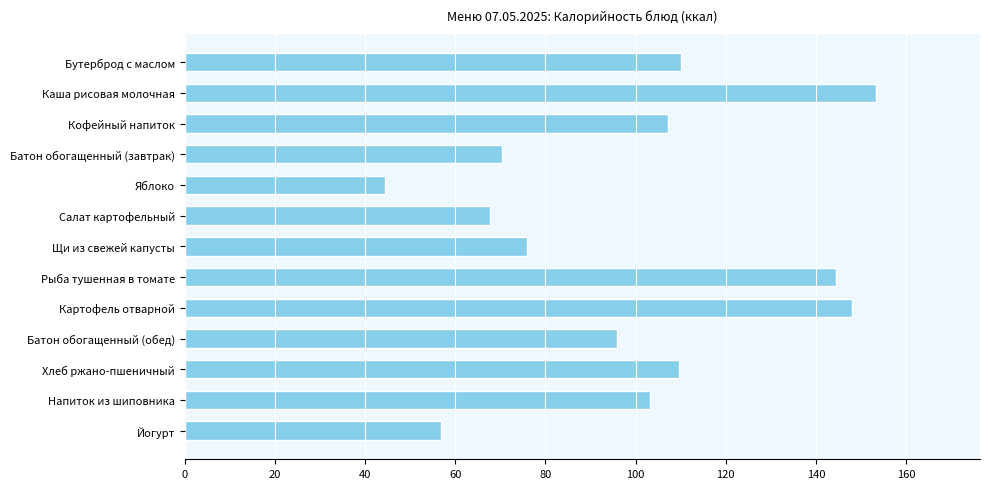

How many bars are there in total?

13